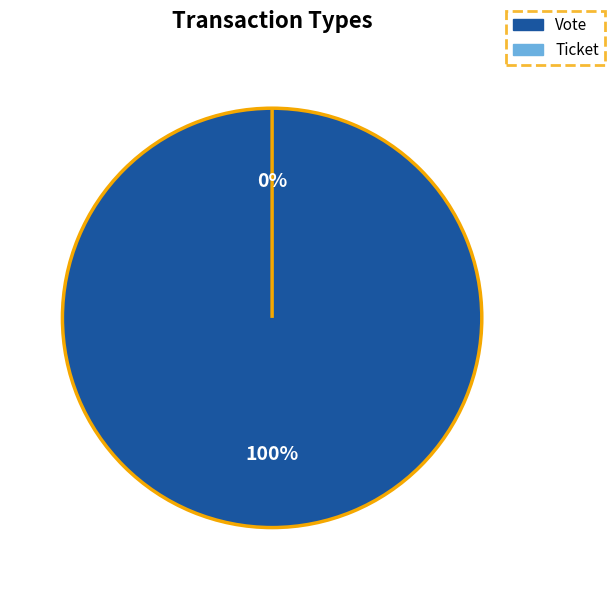

Is there a majority slice in this chart?

Yes